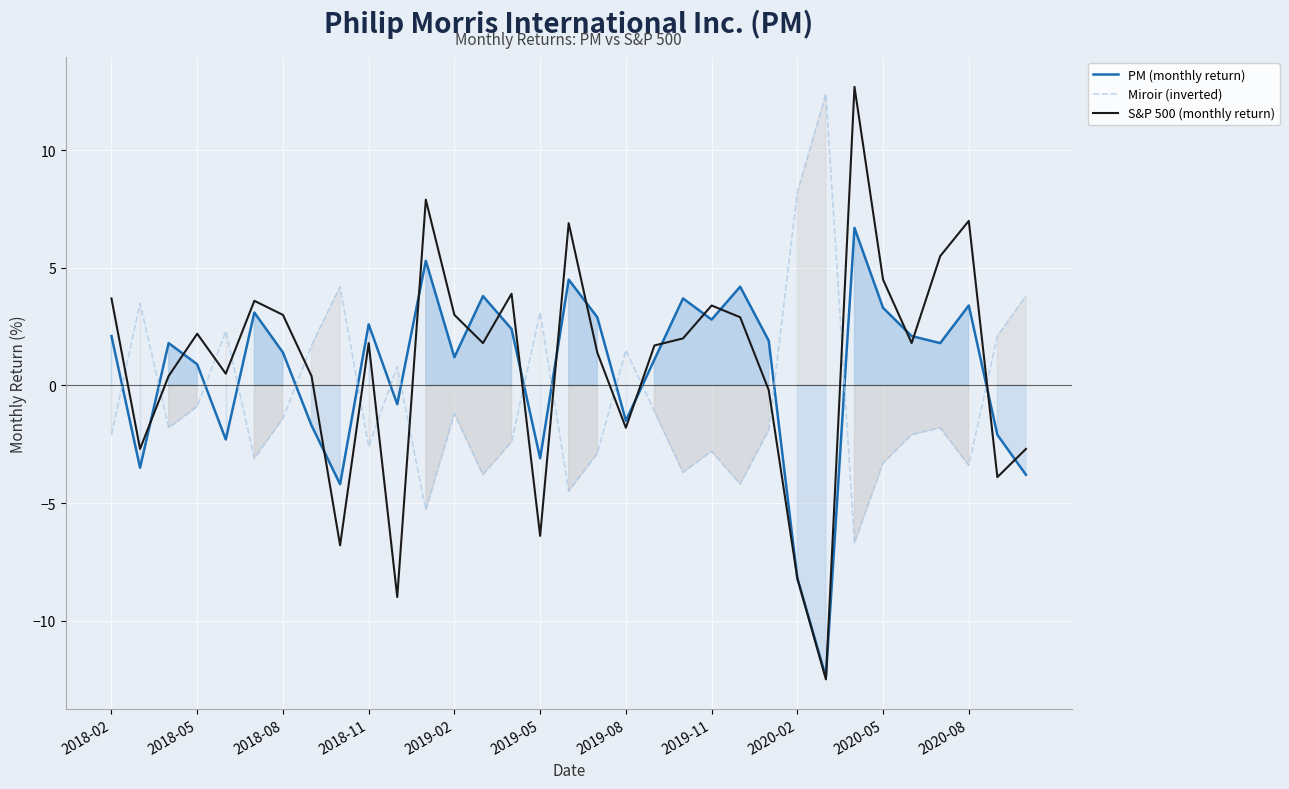

What is the spread (max minus min) of values at 2020-05?

7.8